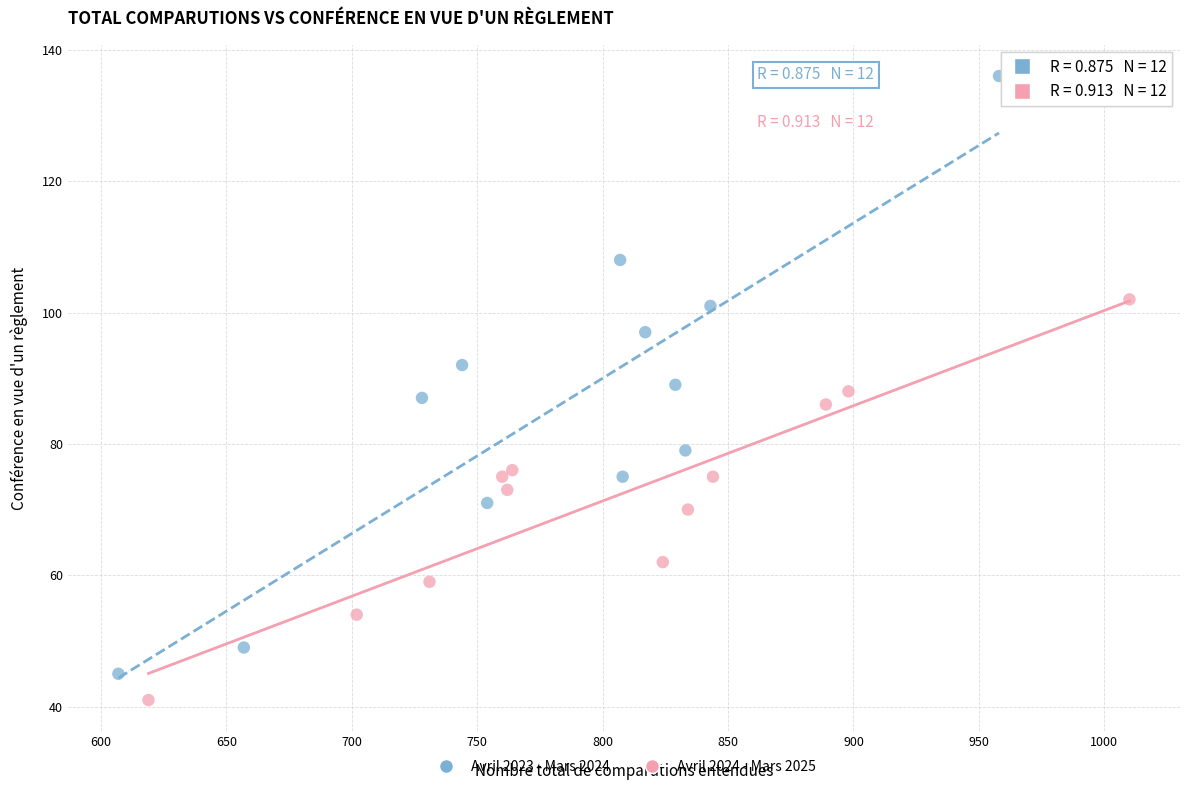

Which series has the largest Y range (max minus min)?

Avril 2023 - Mars 2024